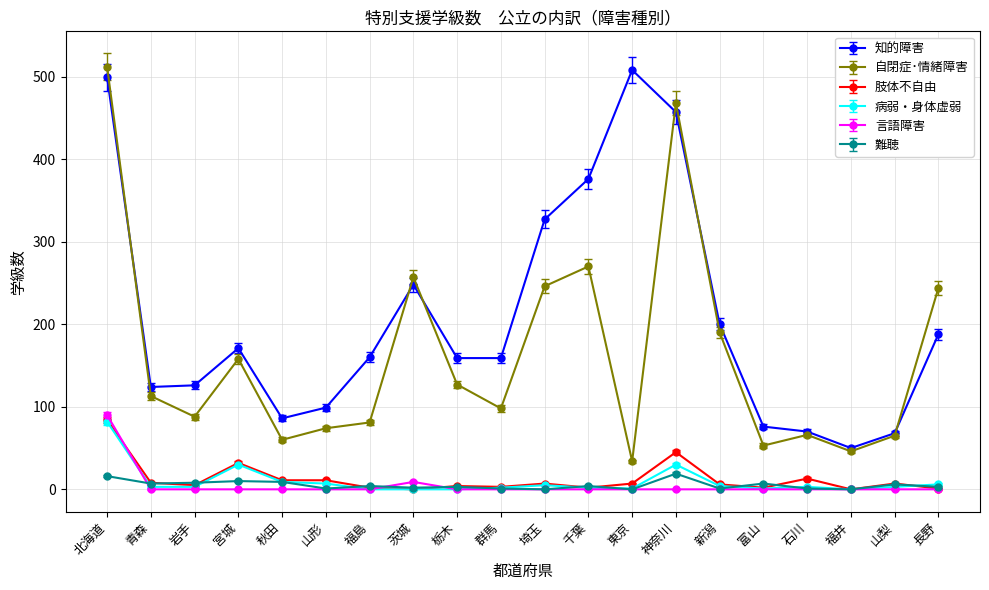

At which category does 肢体不自由 reach its first local peak?

宮城